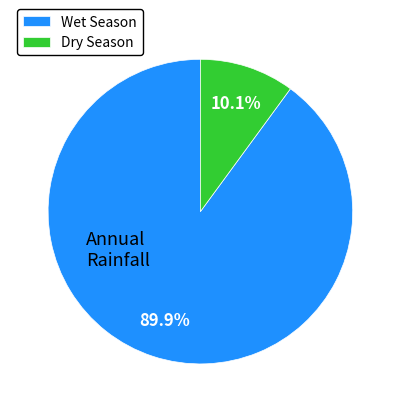

What percentage do Dry Season and Wet Season together represent?

100.0%